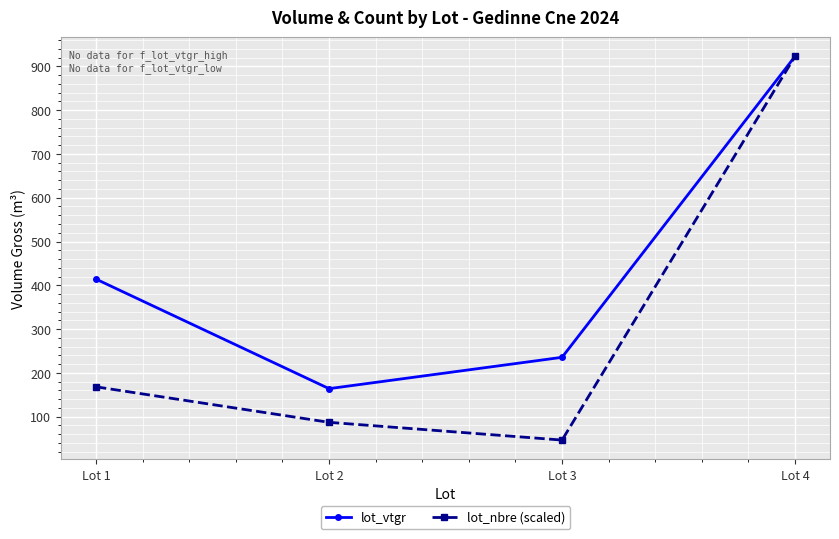

Rank the series by their average value, from highest to lowest.

lot_vtgr, lot_nbre (scaled)